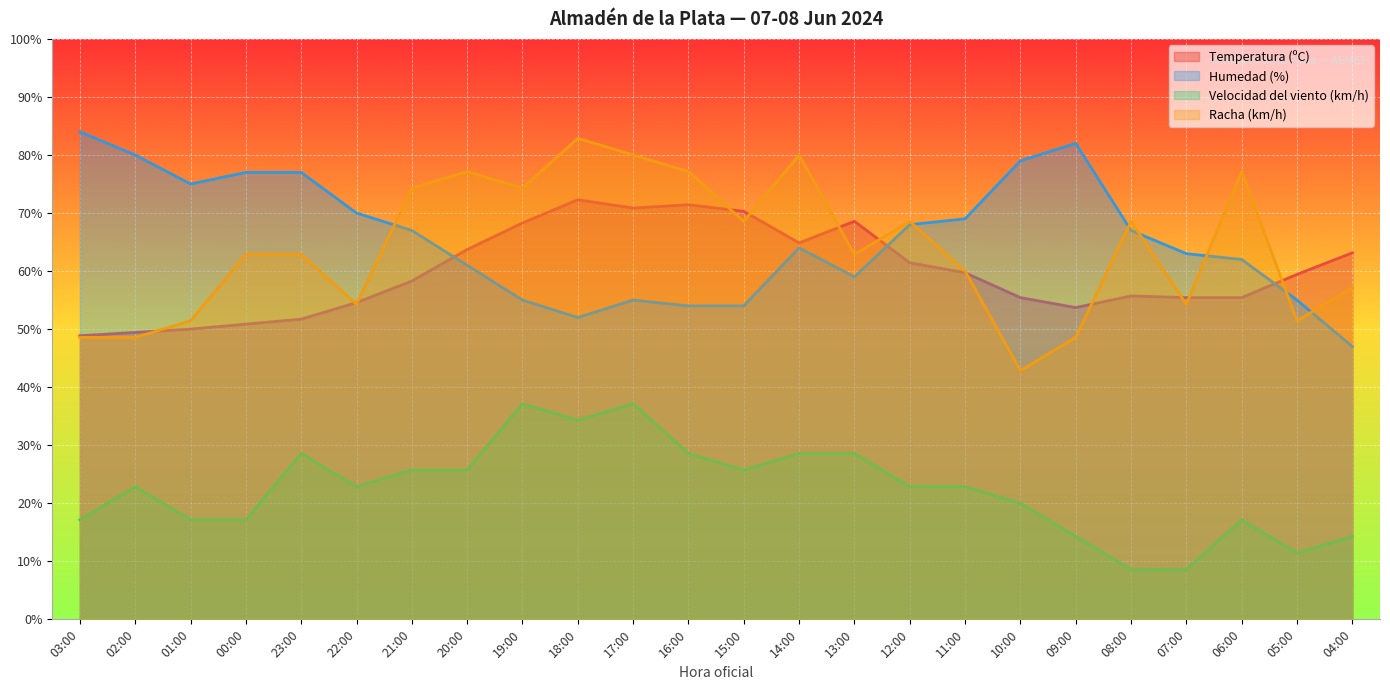

True or false: Humedad (%) and Racha (km/h) cross at least once.

True